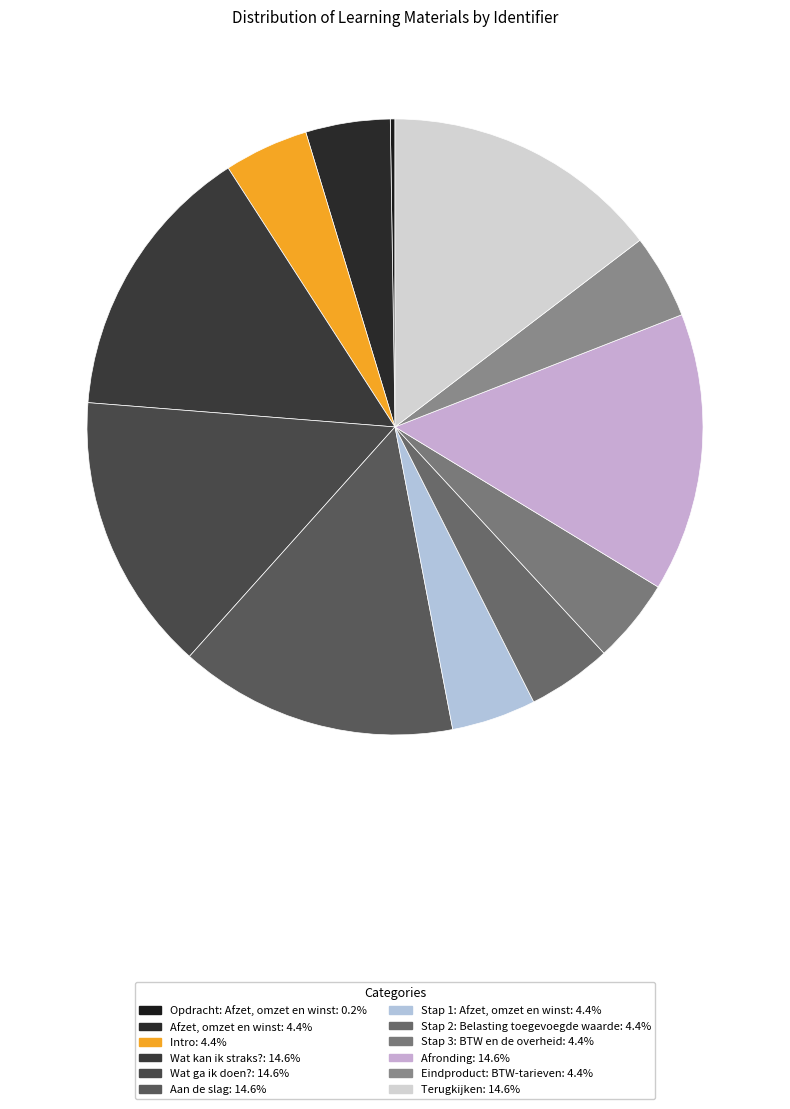

To the nearest percent, what portion does Afzet, omzet en winst represent?

4%